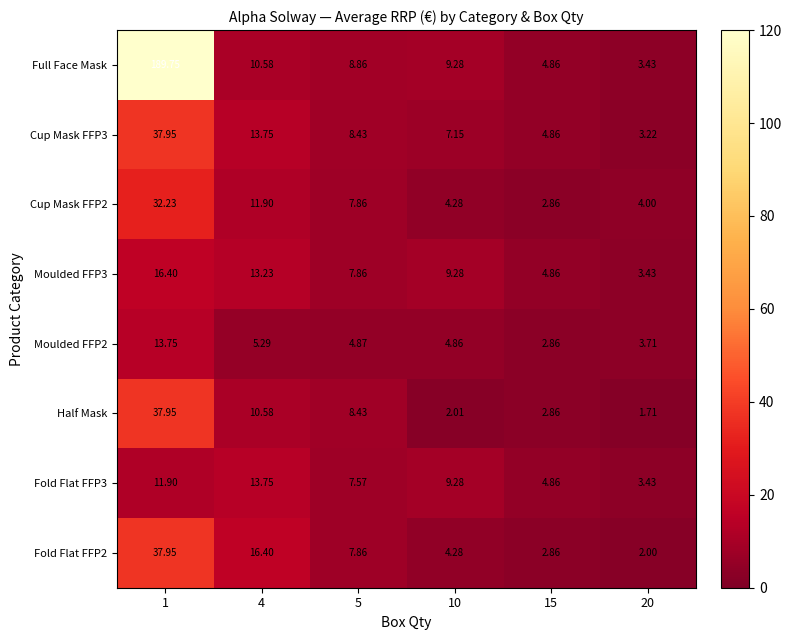

Which series has the largest range (max minus min)?

Full Face Mask